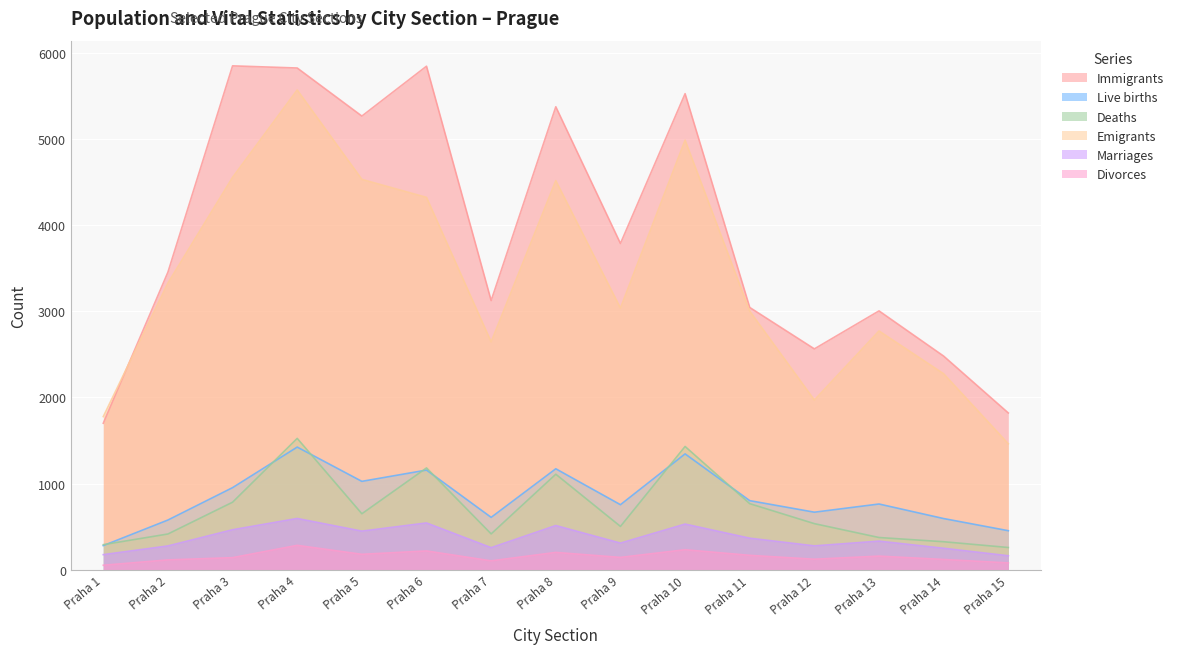

Is the value of Immigrants at Praha 11 greater than the value of Live births at Praha 6?

Yes